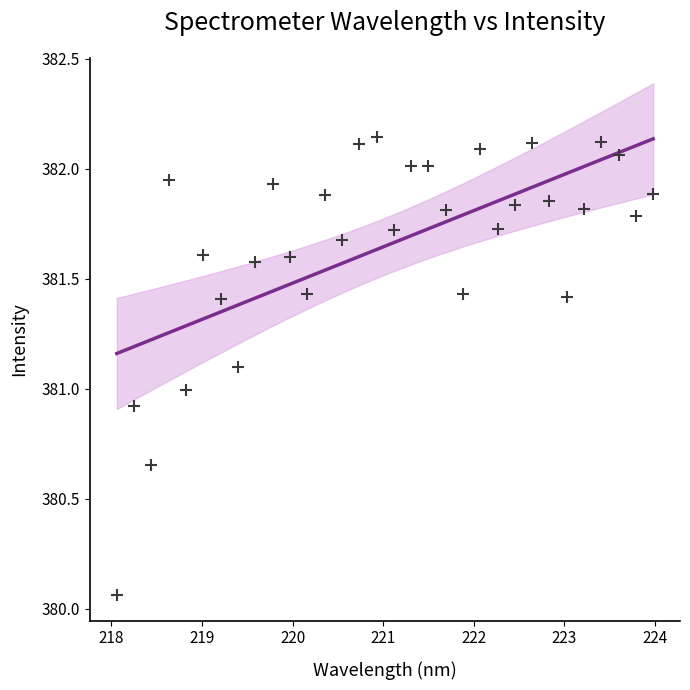

What is the range of Y values (max minus min)?

2.1